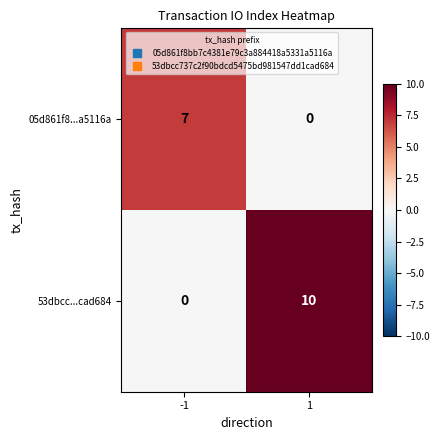

Which series has the largest range (max minus min)?

53dbcc...cad684